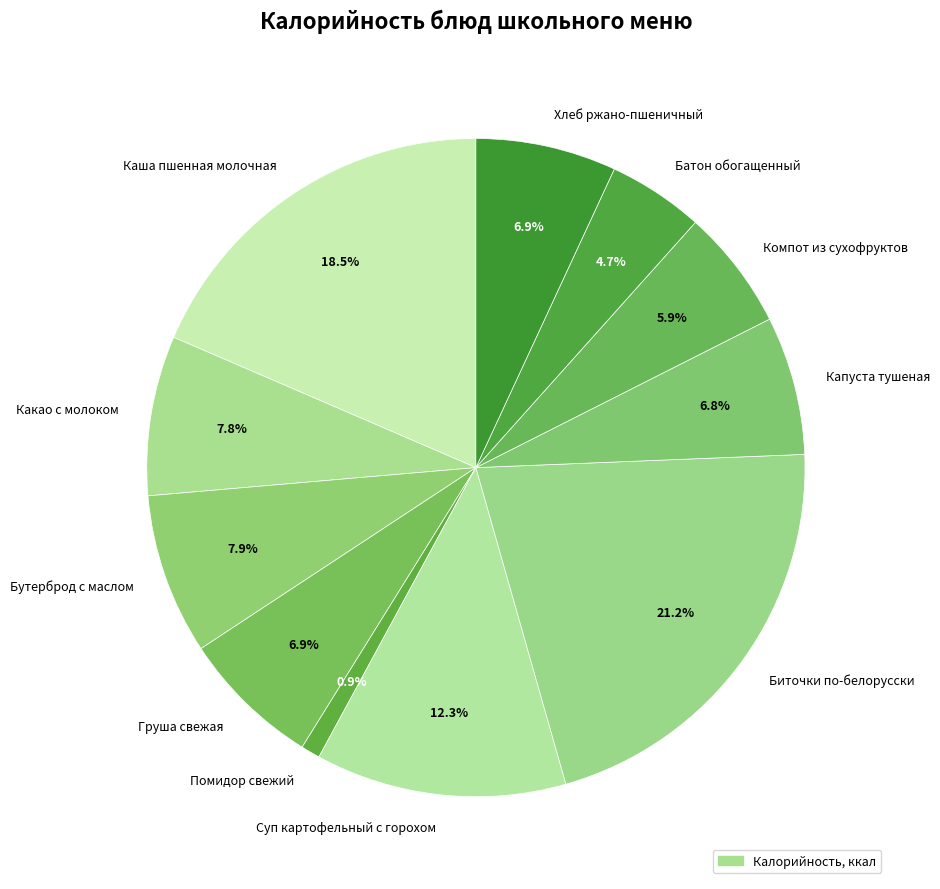

Is there a majority slice in this chart?

No